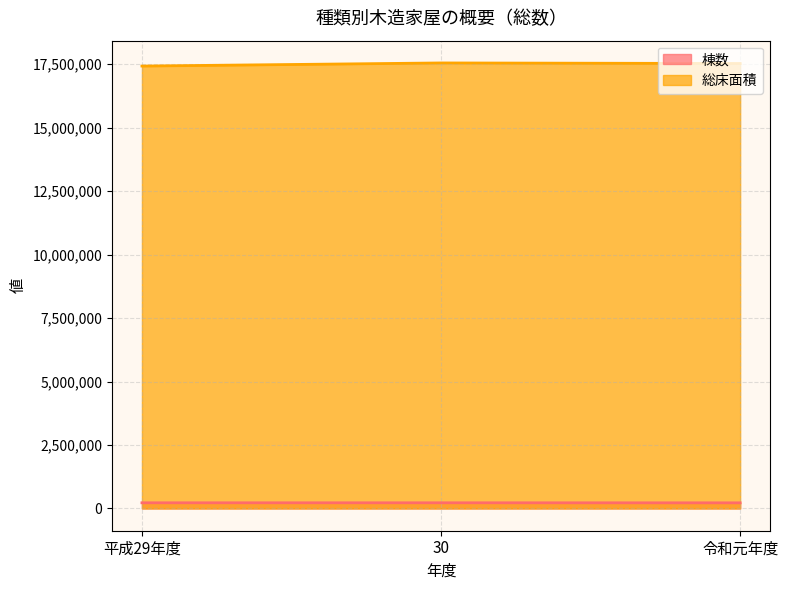

Rank the series by their maximum value, from lowest to highest.

棟数, 総床面積